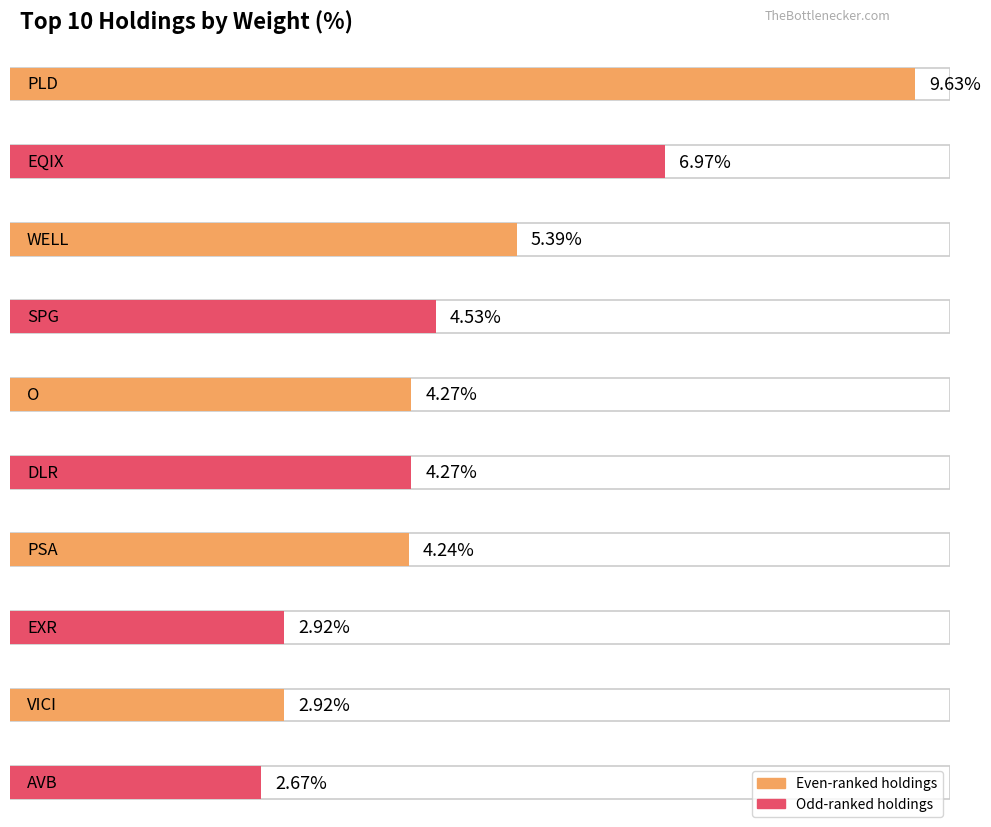

Reading right to left, transcribe all the data shown in this chart.

AVB=2.7	VICI=2.9	EXR=2.9	PSA=4.2	DLR=4.3	O=4.3	SPG=4.5	WELL=5.4	EQIX=7.0	PLD=9.6